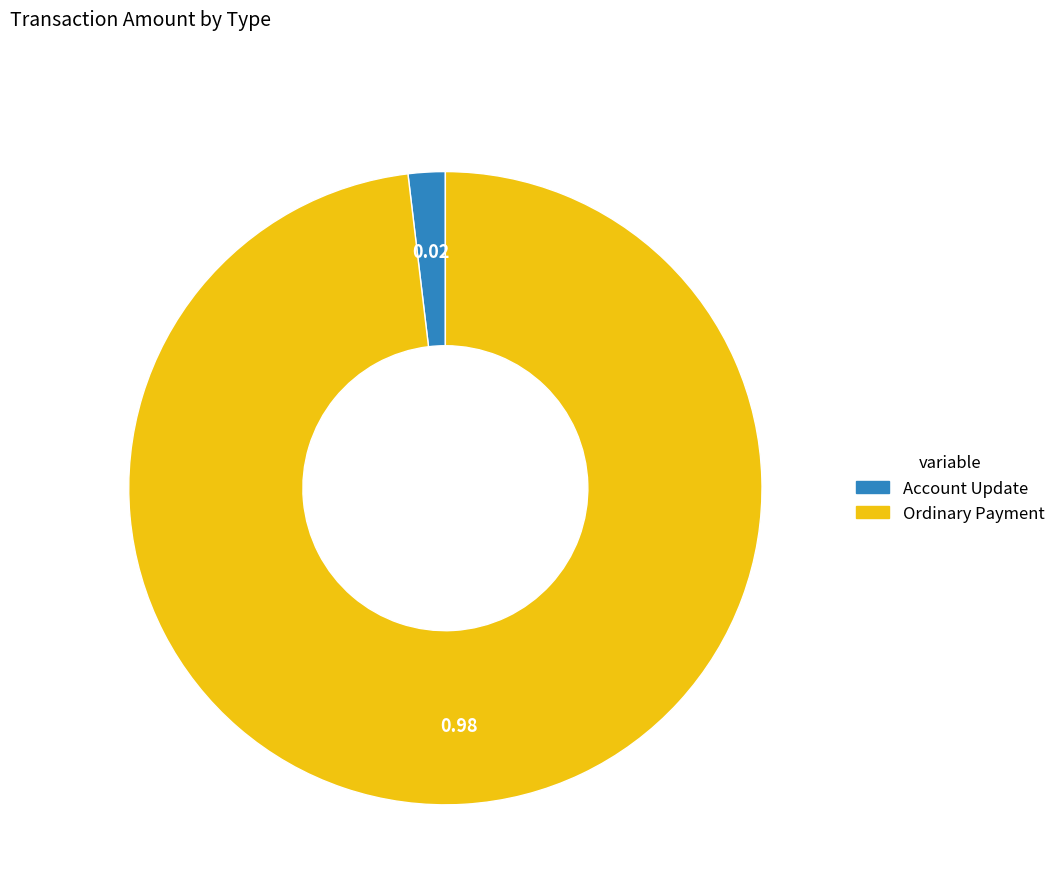

Approximately how many times larger is the value at Ordinary Payment compared to Account Update?

52.0